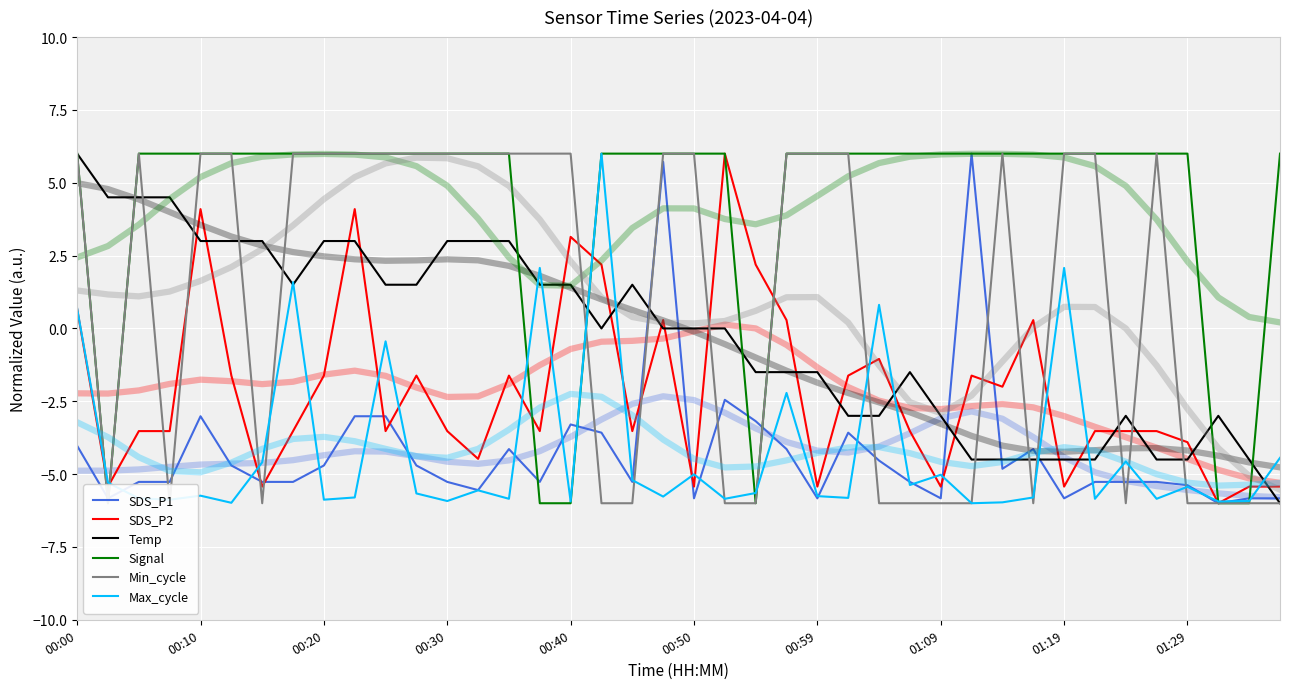

Which series has the largest total across all categories?

Signal